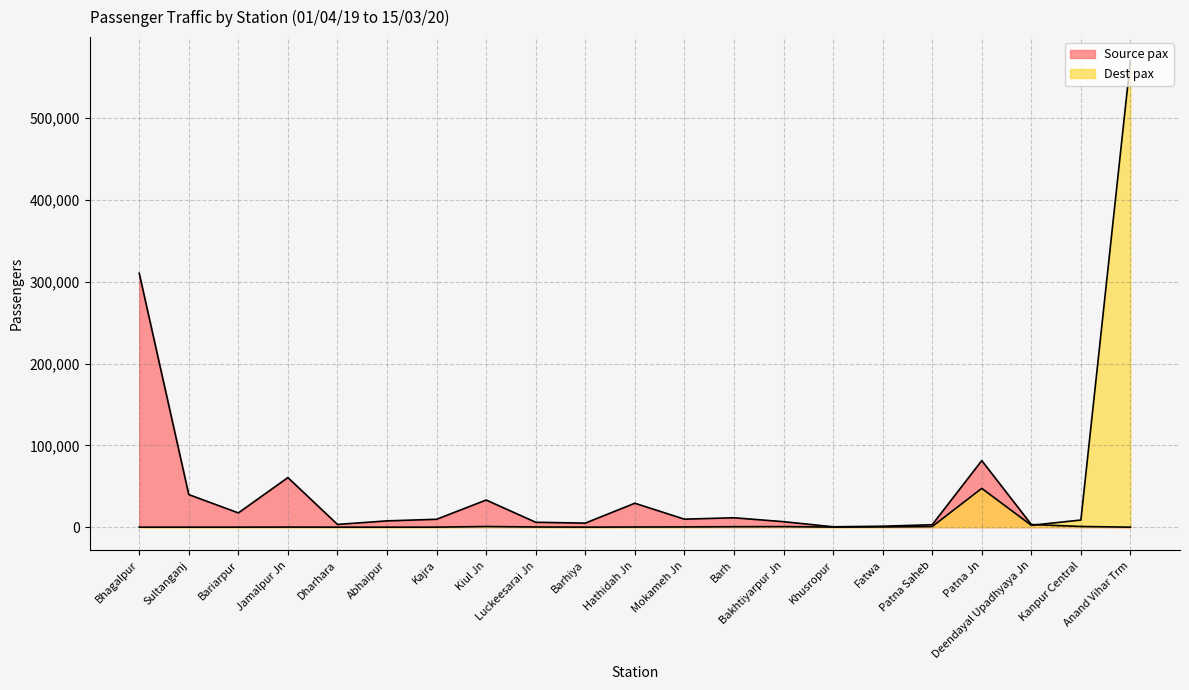

List the series in order of their peak value, lowest first.

Source pax, Dest pax